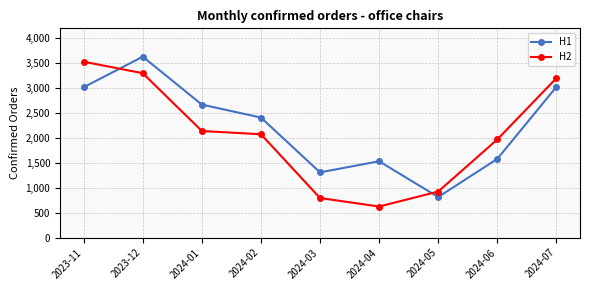

What is the label of the 1st point from the left?

2023-11